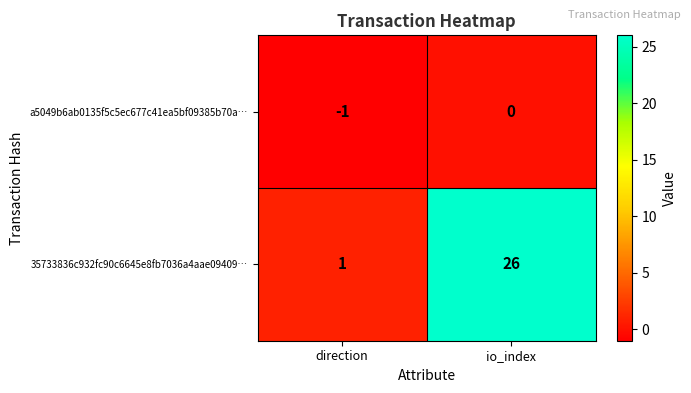

What is the spread (max minus min) of values at direction?

2